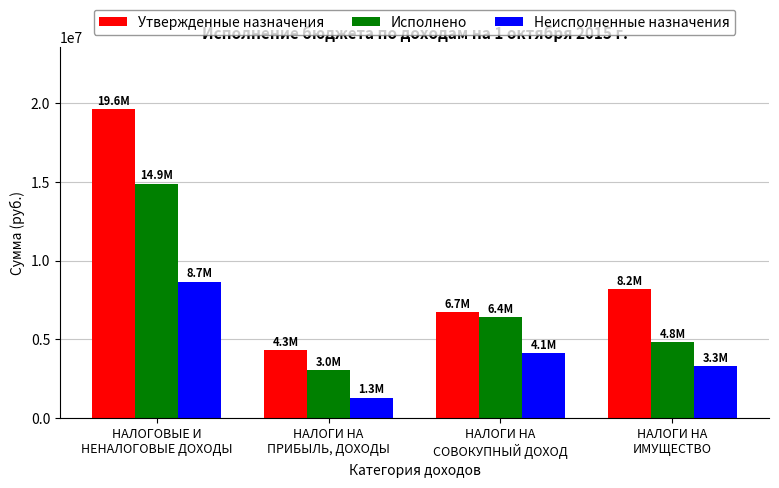

Between НАЛОГОВЫЕ И
НЕНАЛОГОВЫЕ ДОХОДЫ and НАЛОГИ НА
СОВОКУПНЫЙ ДОХОД, which series saw the biggest shift?

Утвержденные назначения